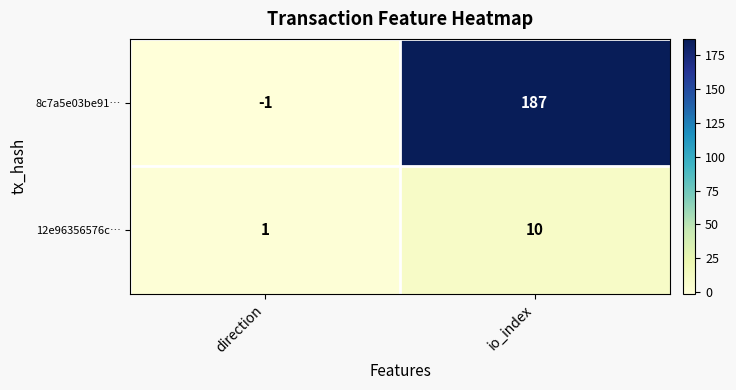

Reading left to right, extract all data points from this chart.

8c7a5e03be91…: -1	187
12e96356576c…: 1	10